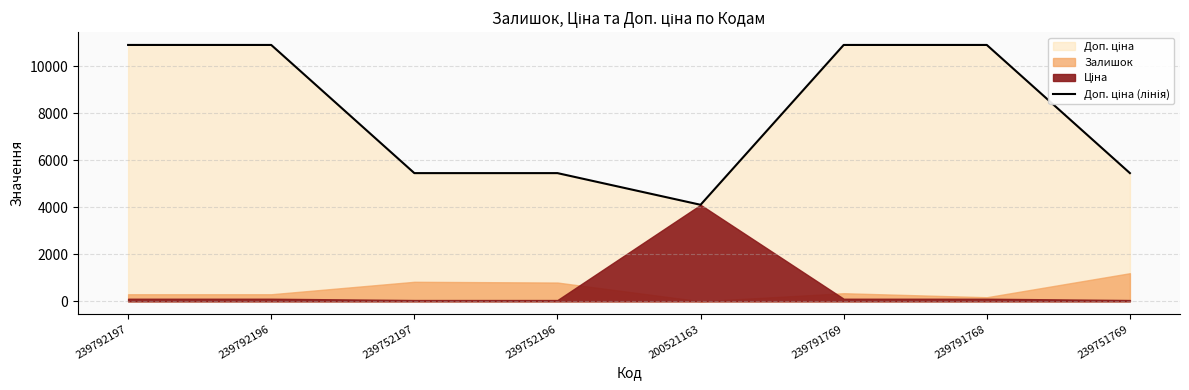

Is it true that the value at 239792196 is 10903?

True